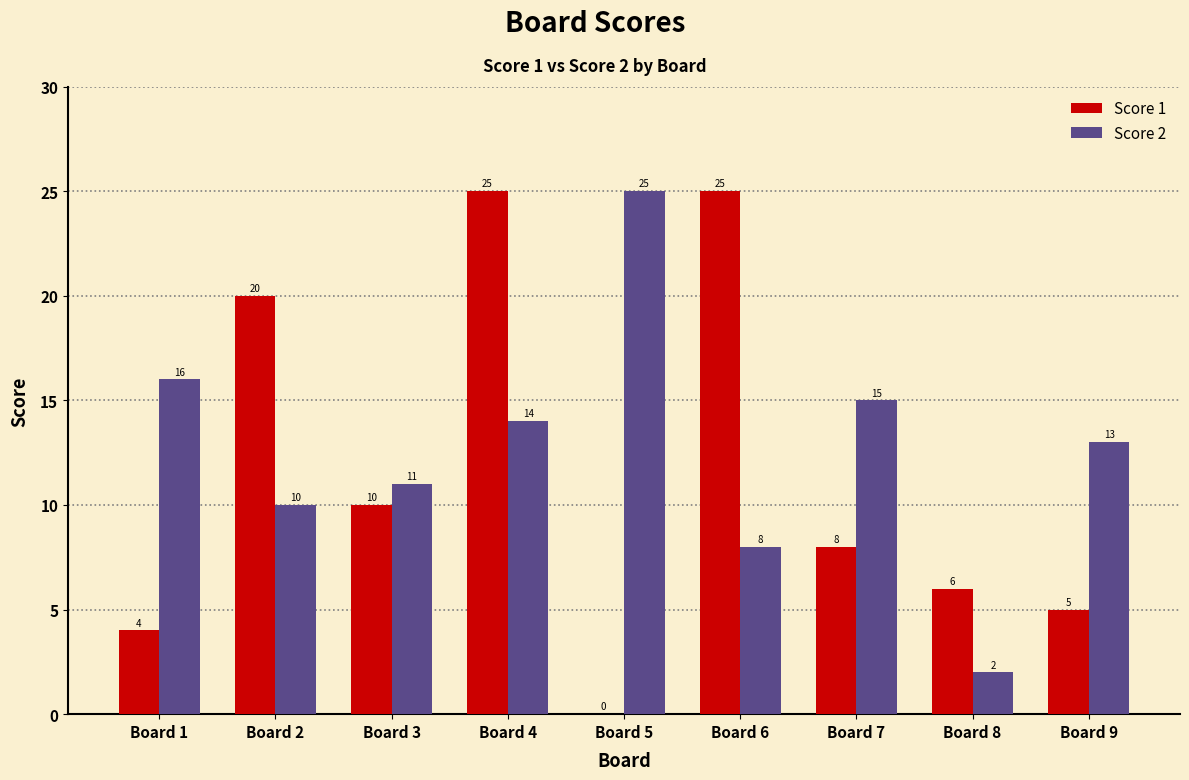

Between Board 8 and Board 9, which series saw the biggest shift?

Score 2